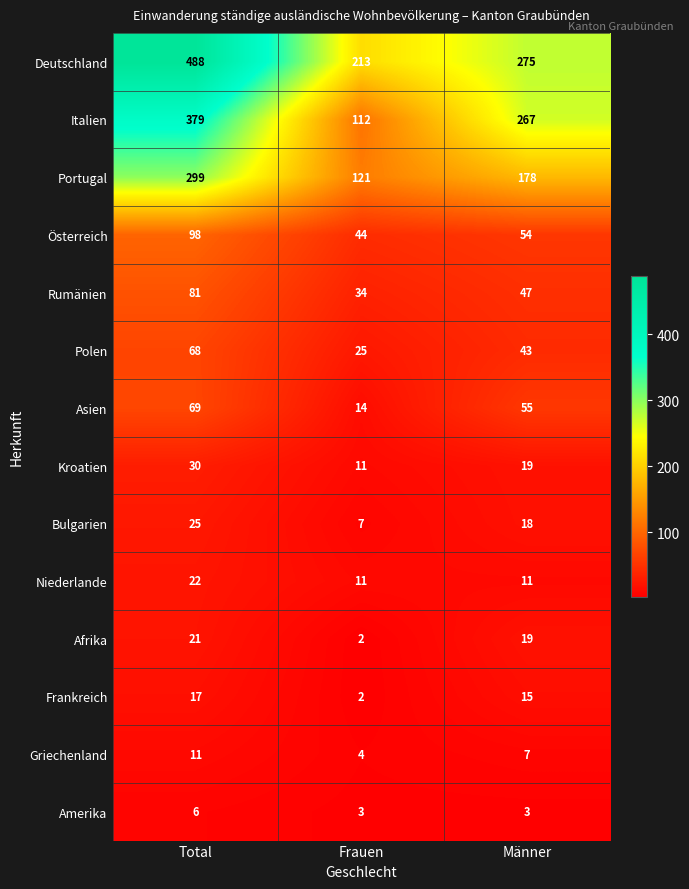

What is the total value across all series at Männer?

1011